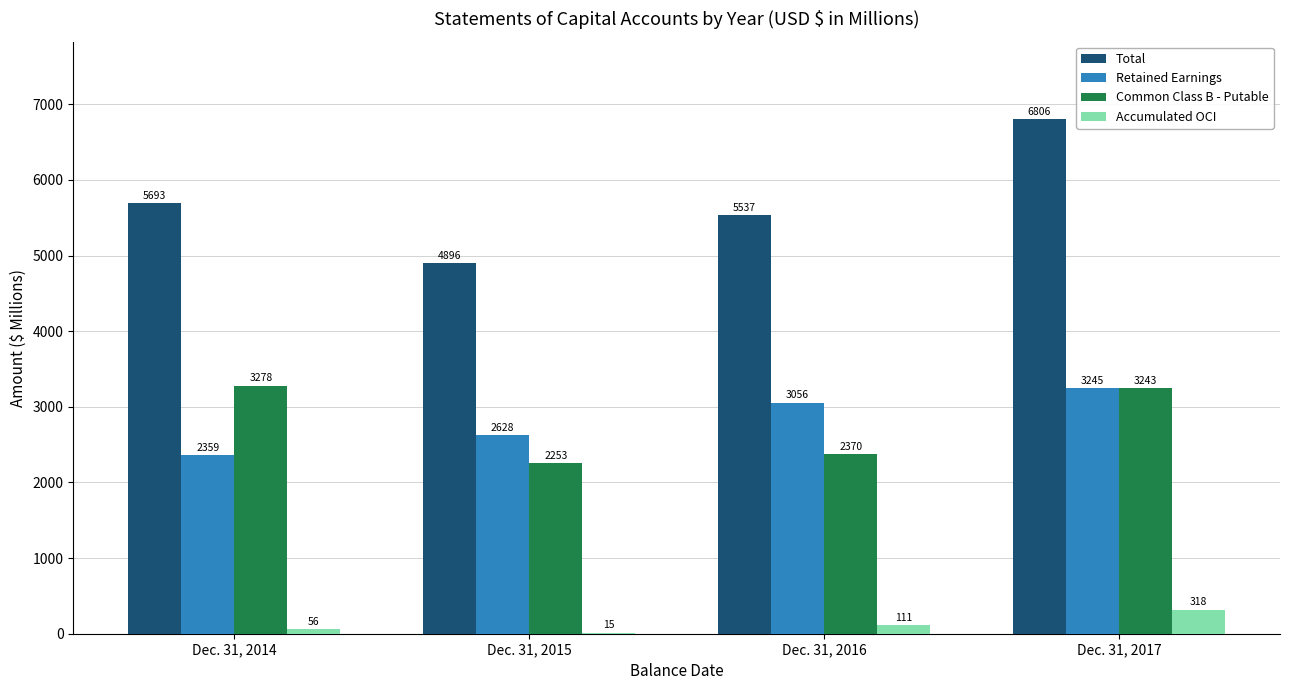

Reading left to right, transcribe all the data shown in this chart.

Total: 5693	4896	5537	6806
Retained Earnings: 2359	2628	3056	3245
Common Class B - Putable: 3278	2253	2370	3243
Accumulated OCI: 56	15	111	318